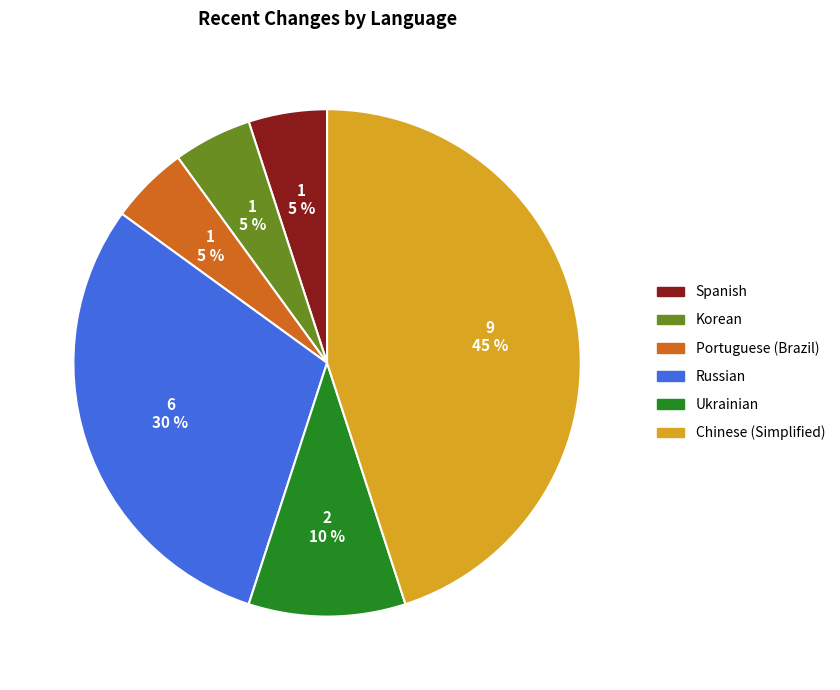

Is there any slice that represents more than half of the pie?

No